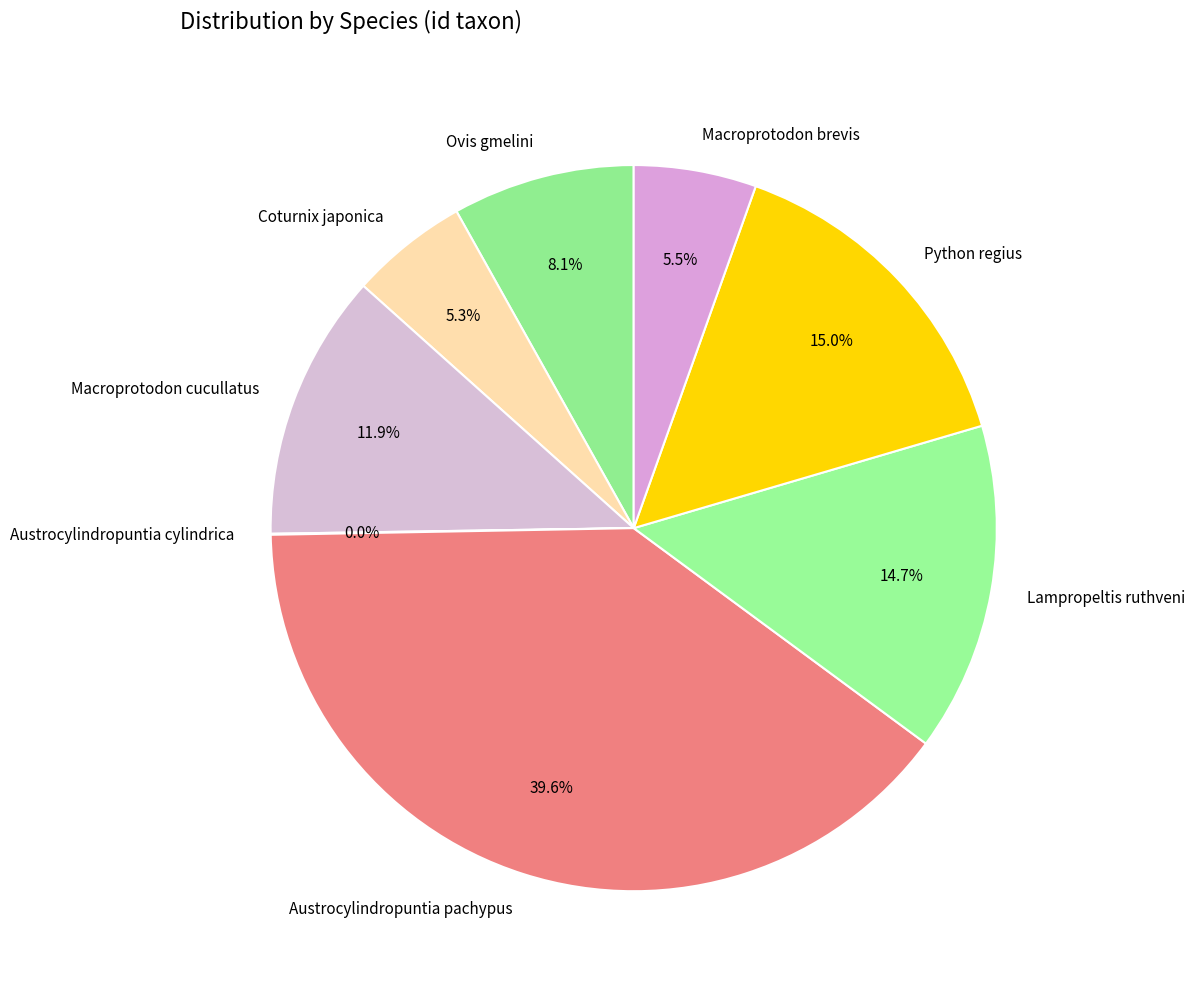

To the nearest percent, what percentage of the pie is Coturnix japonica?

5%